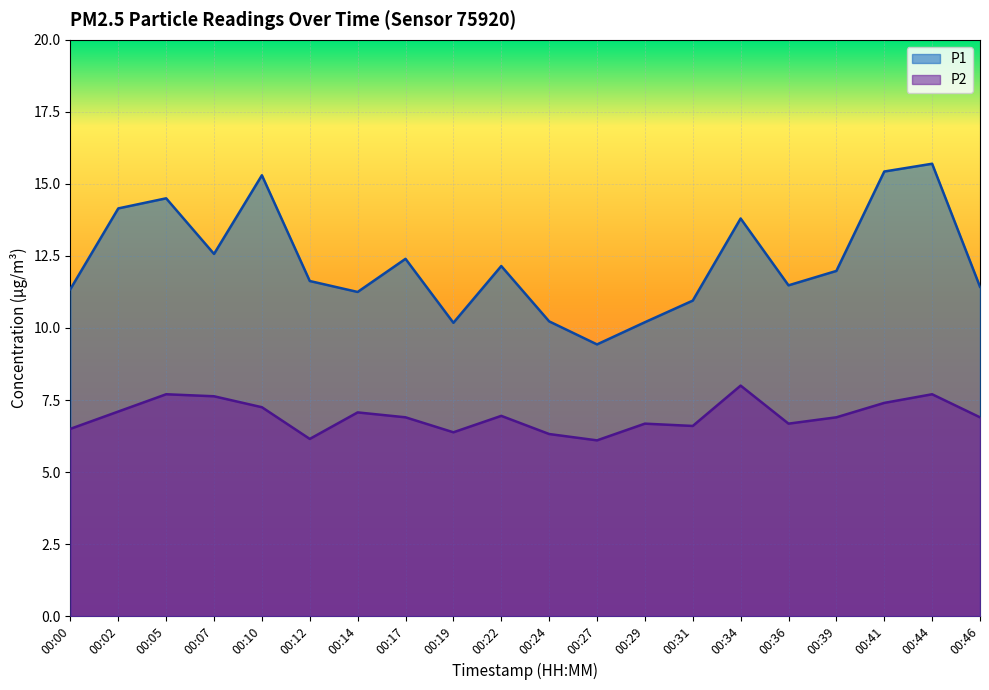

Reading left to right, list all the values displayed in this chart.

P1: 11.3	14.2	14.5	12.6	15.3	11.6	11.2	12.4	10.2	12.2	10.2	9.4	10.2	10.9	13.8	11.5	12.0	15.4	15.7	11.4
P2: 6.5	7.1	7.7	7.6	7.2	6.2	7.1	6.9	6.4	7.0	6.3	6.1	6.7	6.6	8.0	6.7	6.9	7.4	7.7	6.9